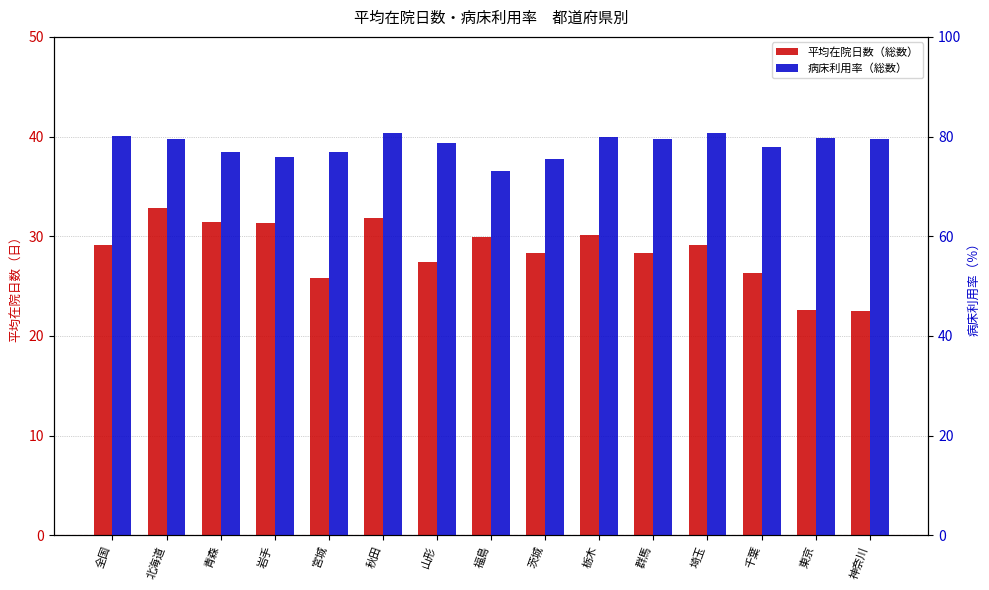

Read the 平均在院日数（総数） value at 栃木.

30.1